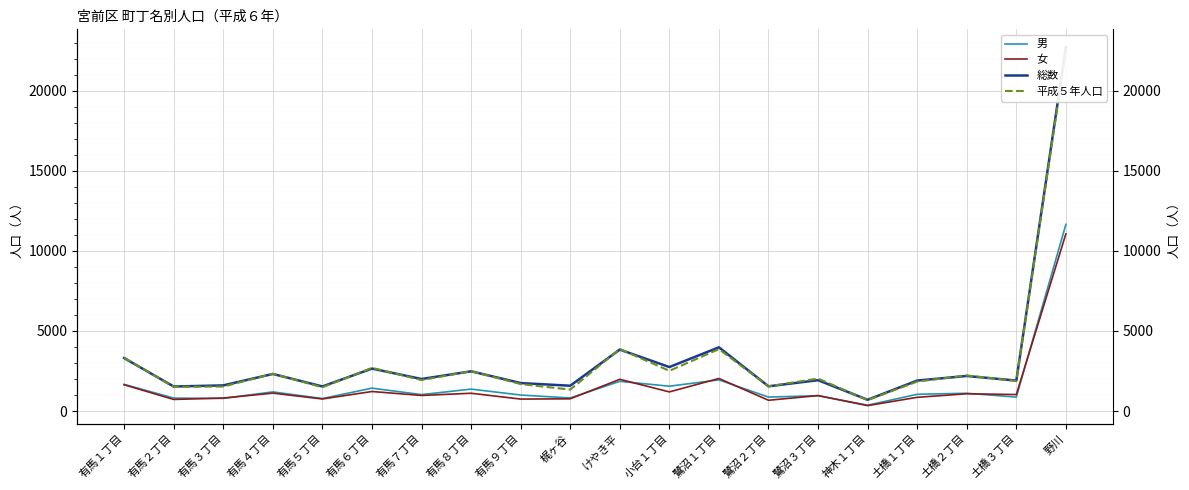

How many data points in 男 are above 1046?

9